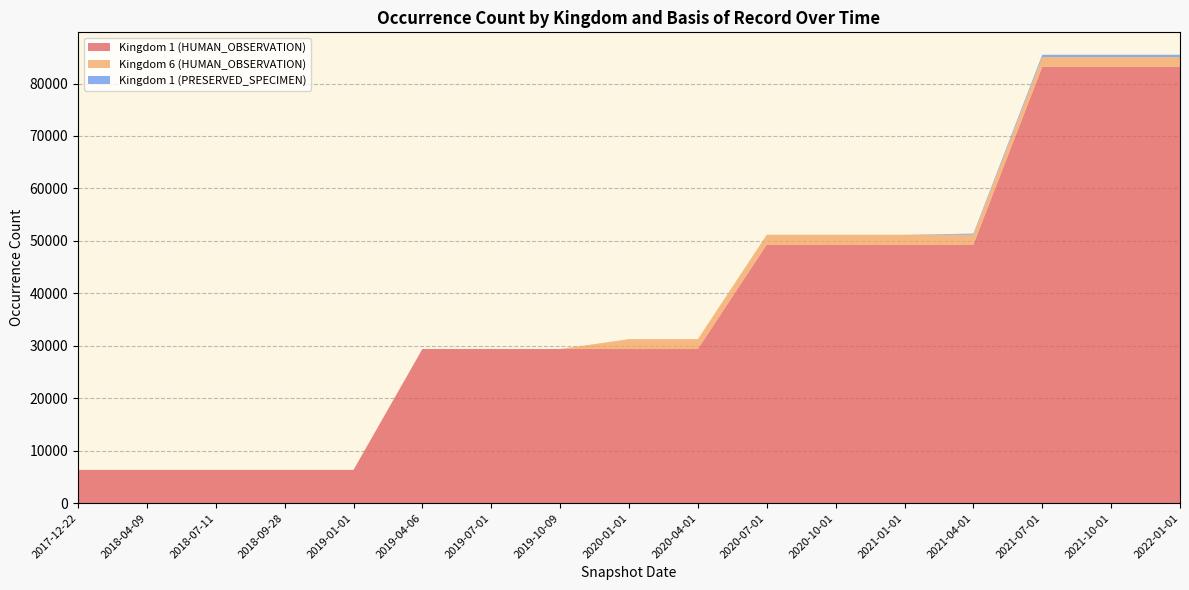

Does the chart have visible grid lines?

Yes